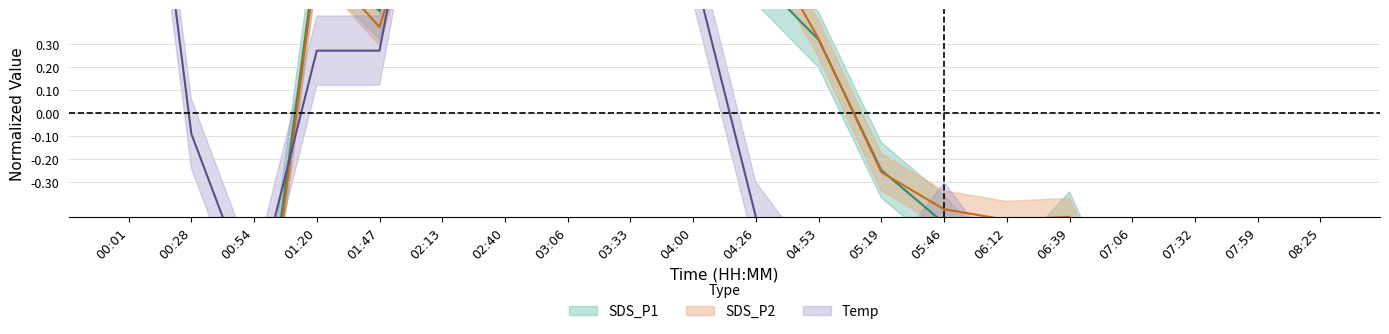

How many data points in Temp are above 0?

8